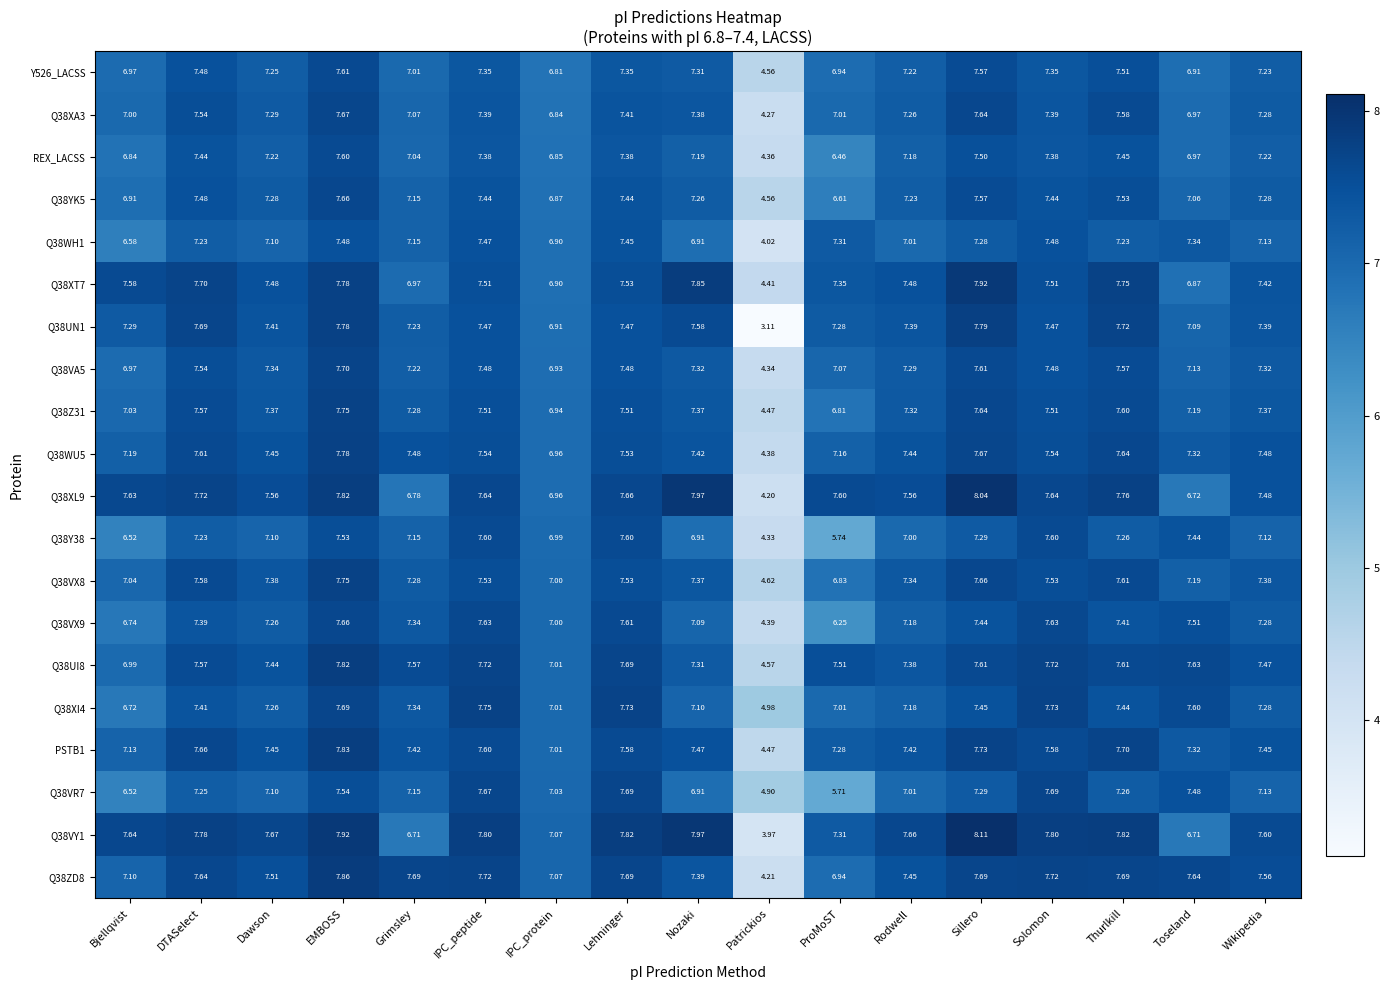

At which label is Q38VA5 closest to 6?

IPC_protein